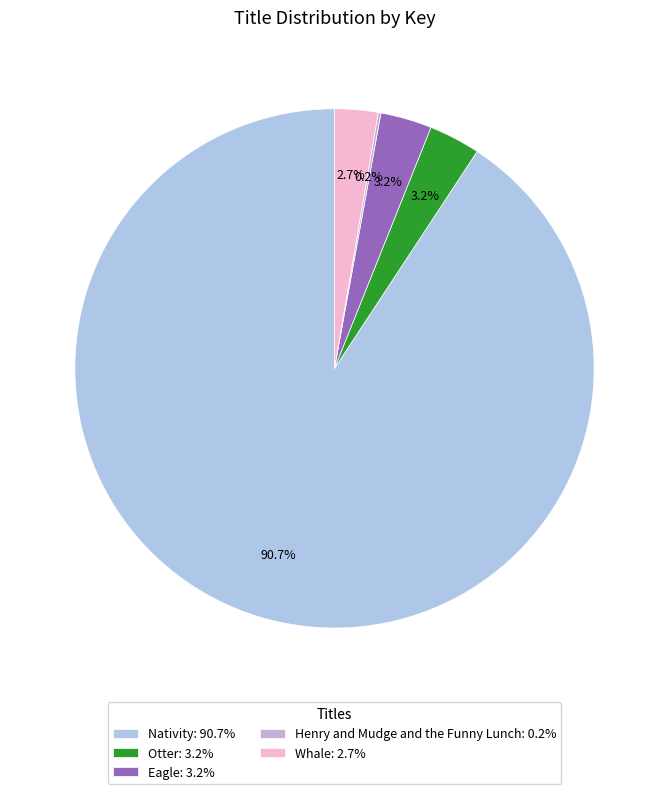

What percentage is the Eagle slice, to the nearest percent?

3%